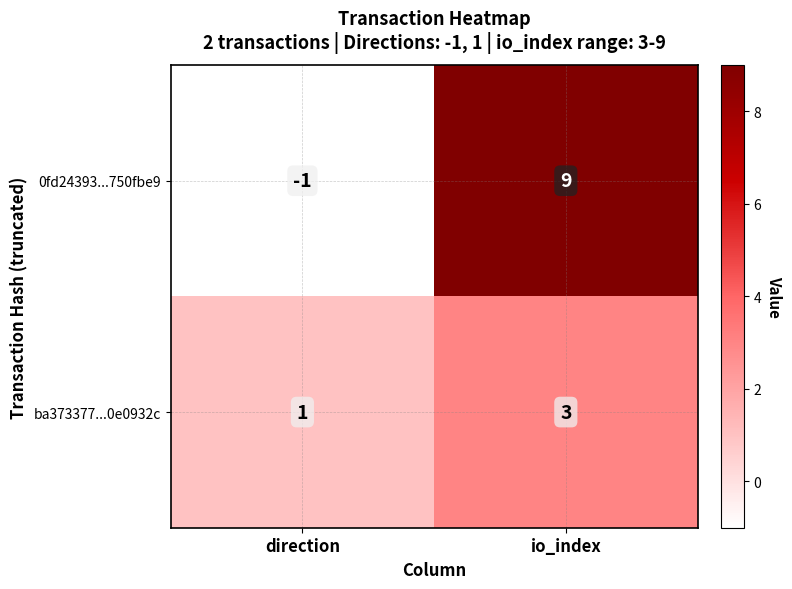

What is the spread (max minus min) of values at io_index?

6